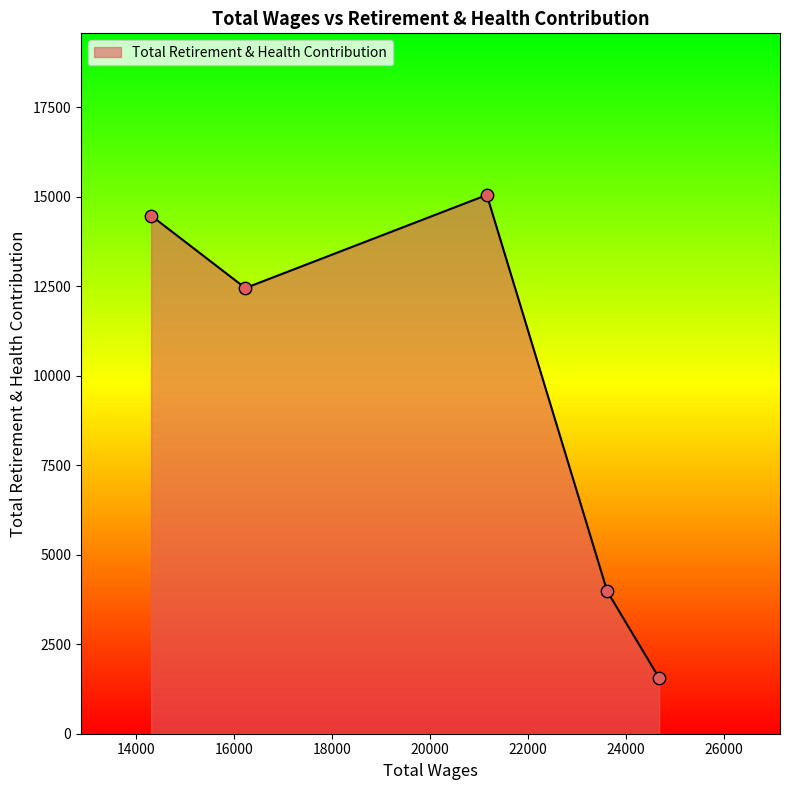

What is the average value?

9503